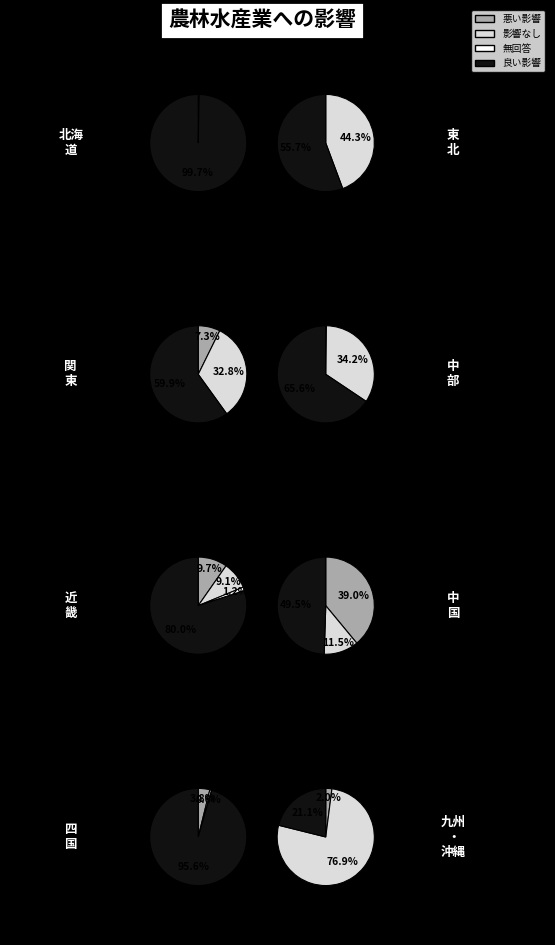

Is 6 the majority of the pie?

No